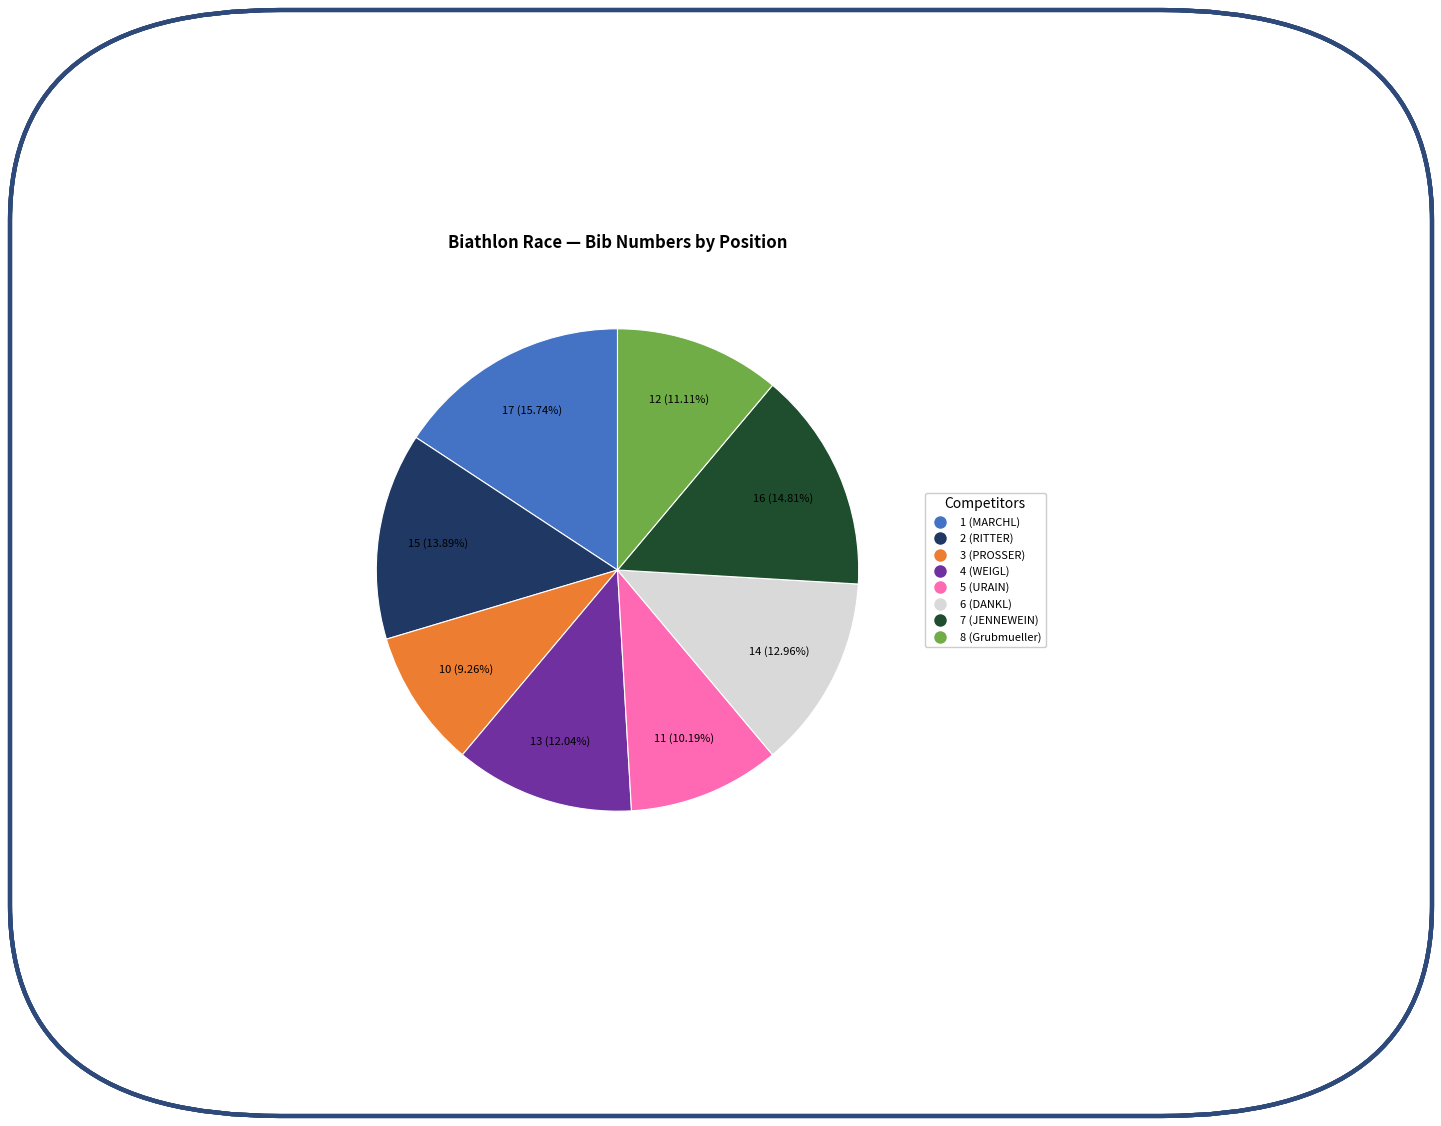

To the nearest percent, what percentage of the pie is 7 (JENNEWEIN)?

15%